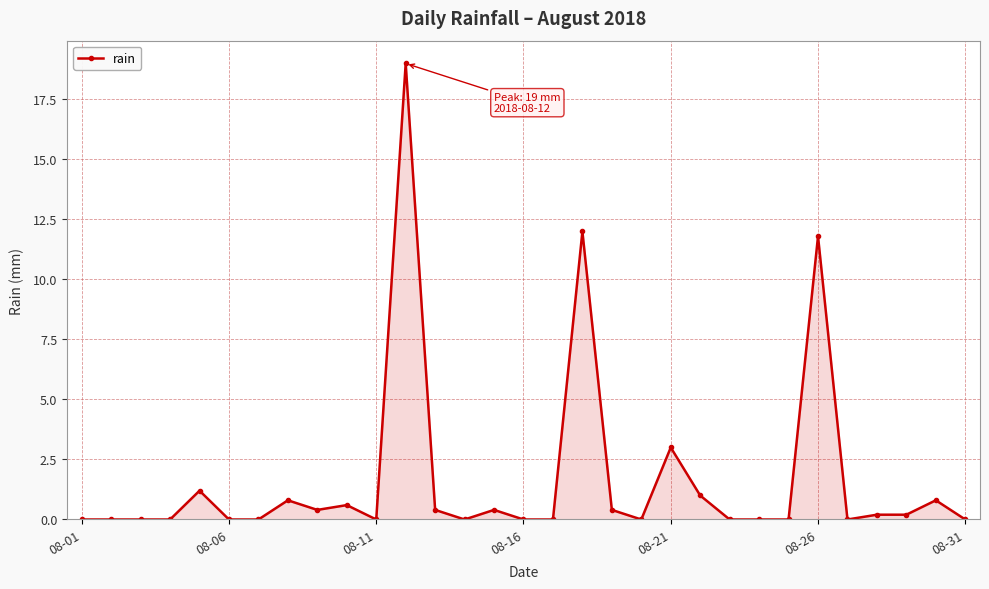

What is the difference between the maximum and minimum values?

19.0